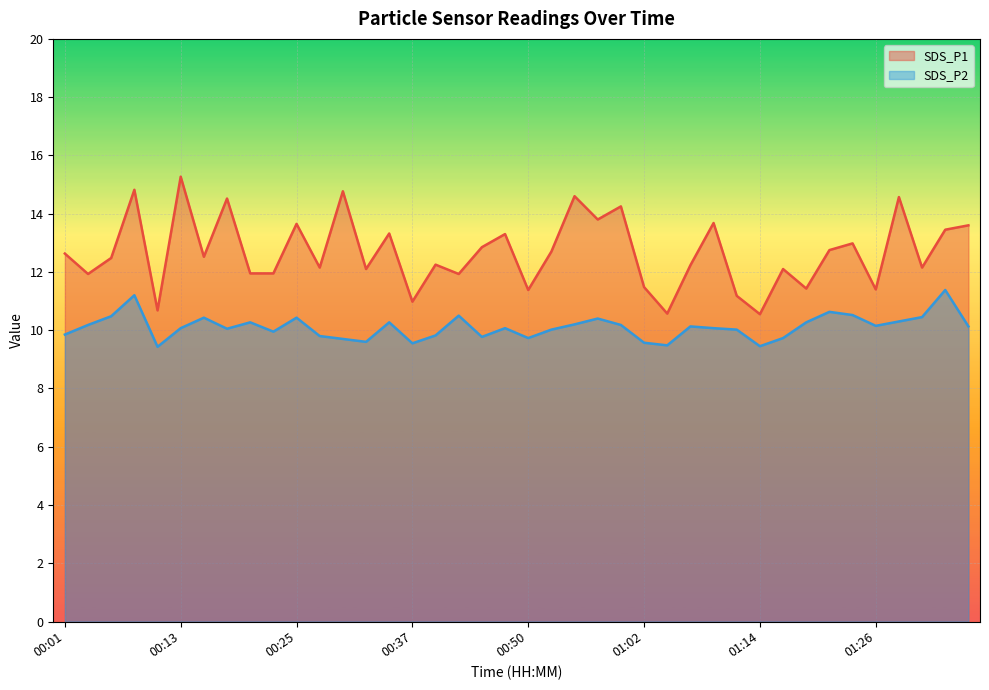

What is the highest value of the SDS_P1 series?

15.3